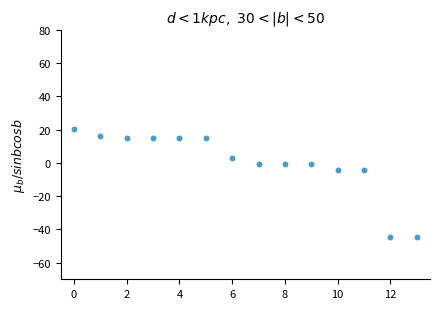

What is the range of Y values (max minus min)?

65.0